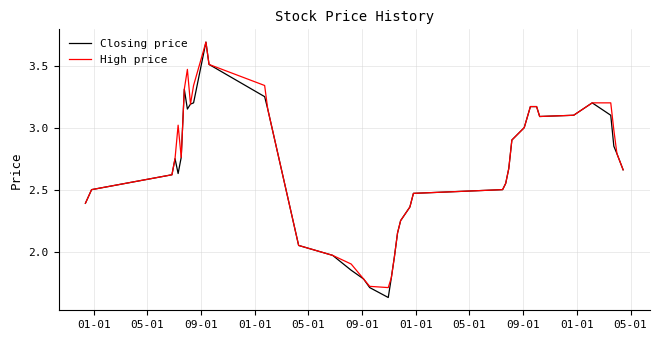

How many series are shown in this chart?

2